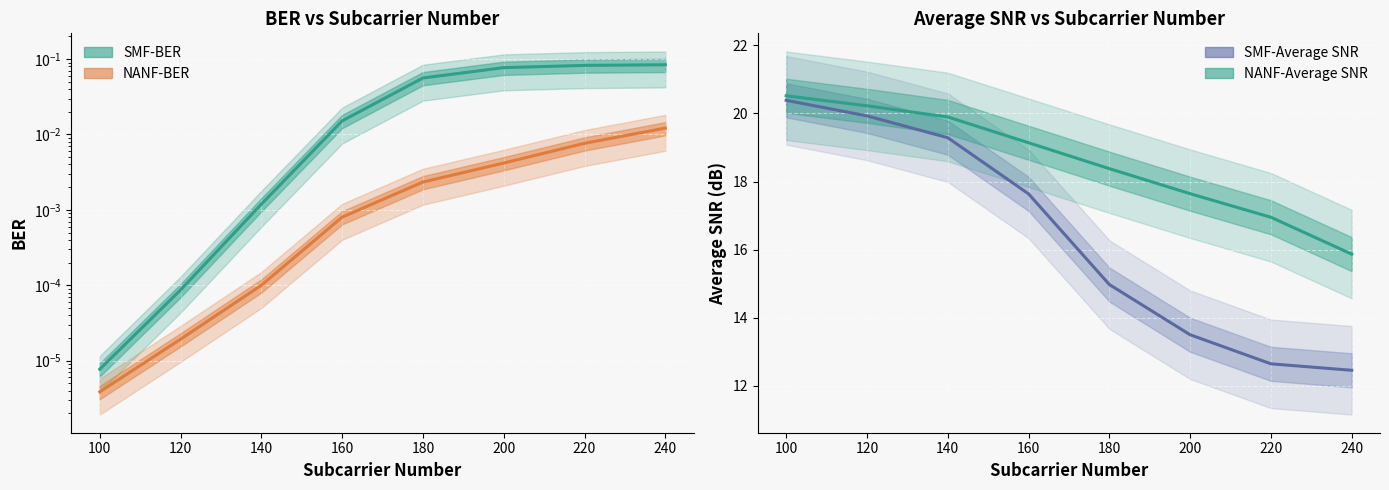

Which series changed the most between 100 and 220?

SMF-Average SNR